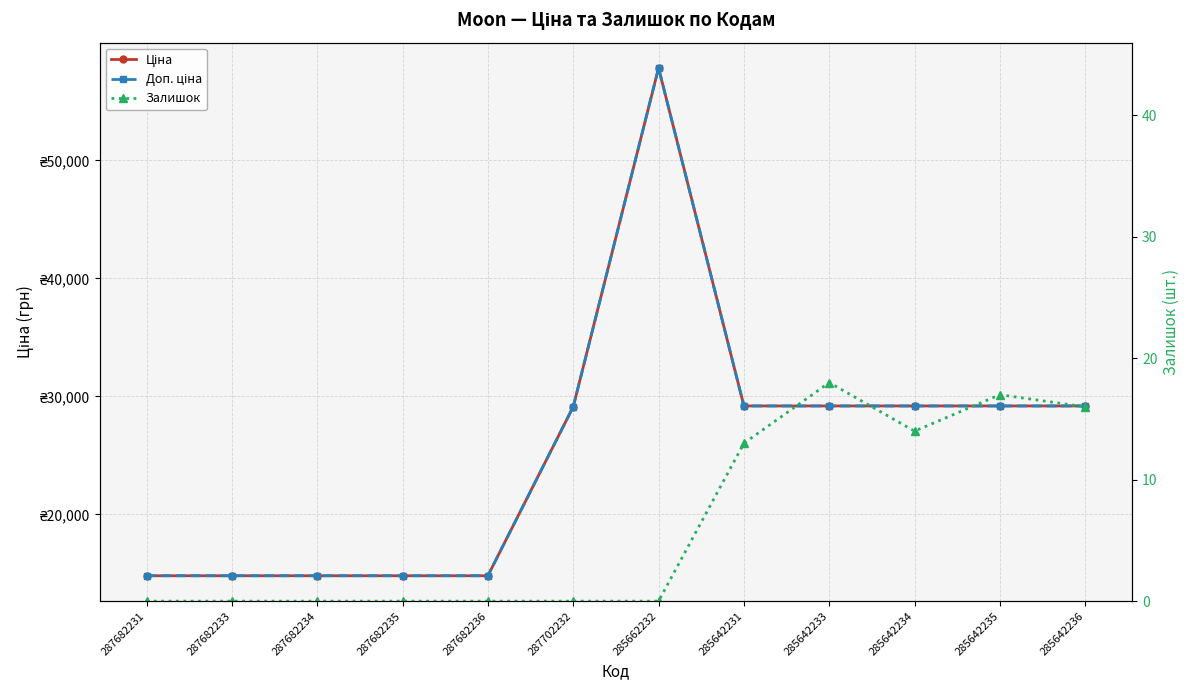

What is the value of the Доп. ціна point at the 1st from the left?

14800.8